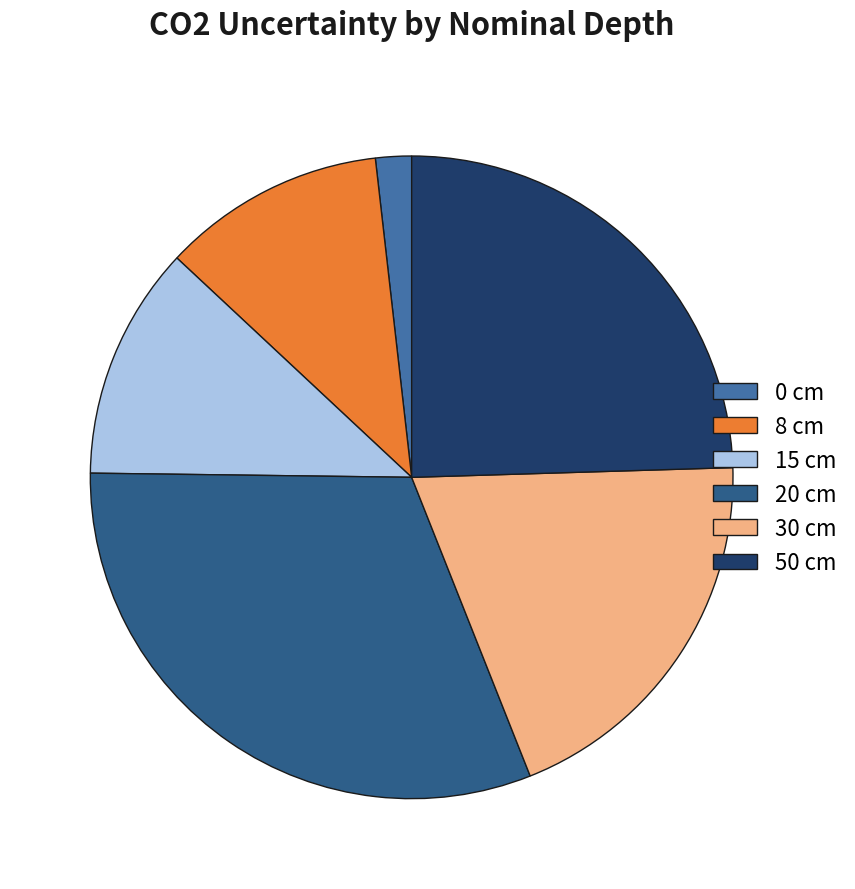

Does any single category account for the majority?

No